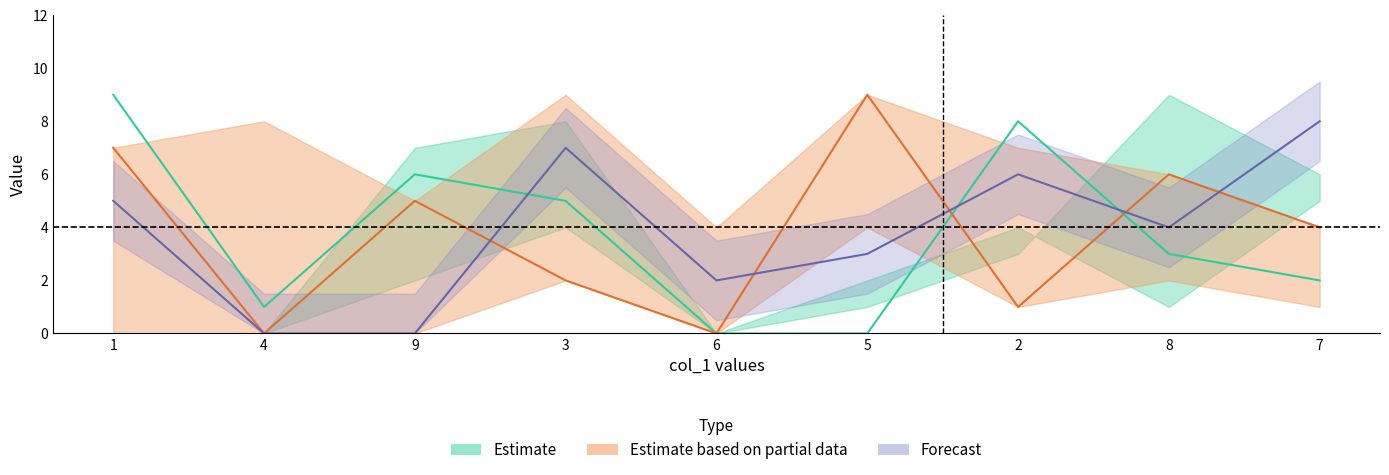

How many data points does each series have?

9